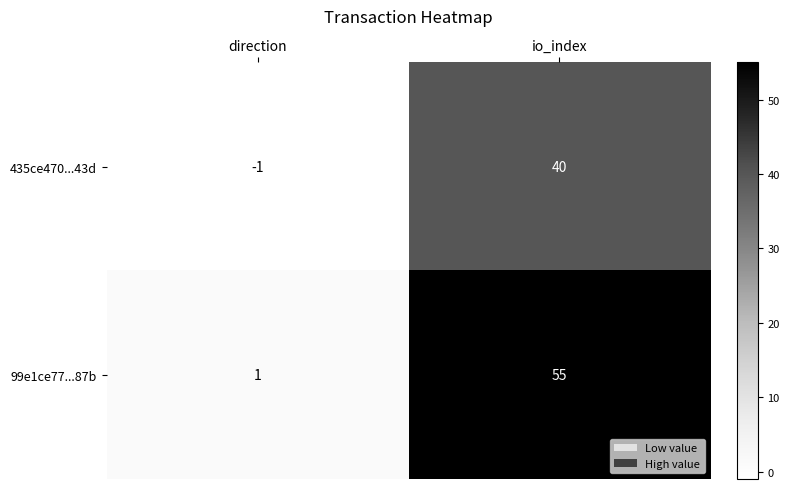

Reading left to right, what are all the values shown in this chart?

435ce470...43d: direction=-1	io_index=40
99e1ce77...87b: direction=1	io_index=55